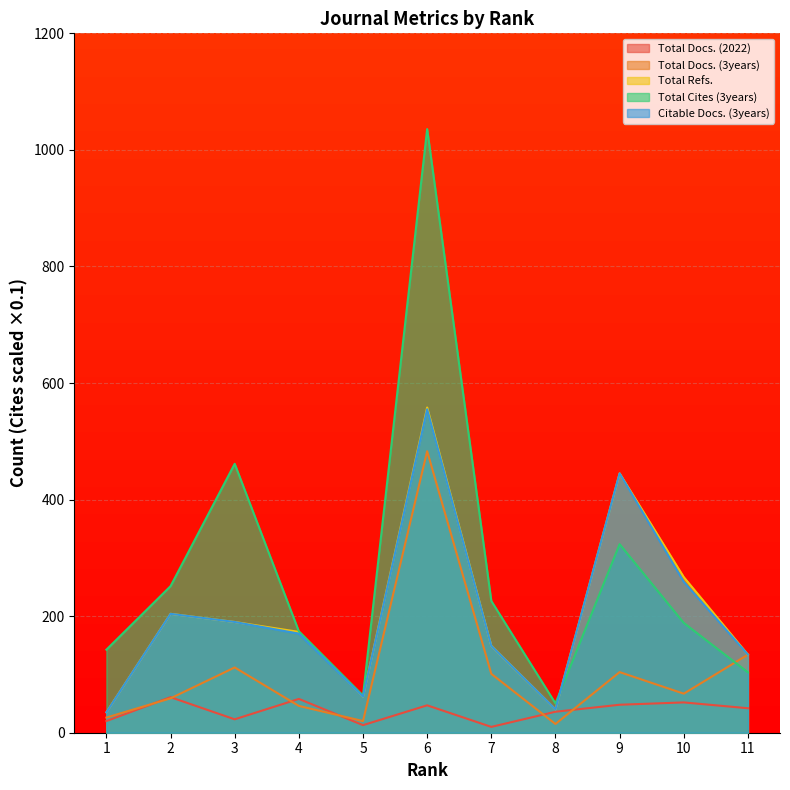

Reading left to right, list all the values displayed in this chart.

Total Docs. (2022): 20.0	61.0	23.0	58.0	13.0	47.0	10.0	36.0	48.0	52.0	42.0
Total Docs. (3years): 26.0	59.0	112.0	46.0	20.0	483.0	101.0	15.0	104.0	67.0	134.0
Total Refs.: 35.0	204.0	190.0	173.0	62.0	558.0	149.0	40.0	445.0	267.0	134.0
Total Cites (3years): 142.5	251.5	461.4	174.0	63.7	1035.7	226.1	50.3	323.5	188.4	103.6
Citable Docs. (3years): 35.0	204.0	190.0	170.0	62.0	555.0	149.0	40.0	445.0	259.0	134.0